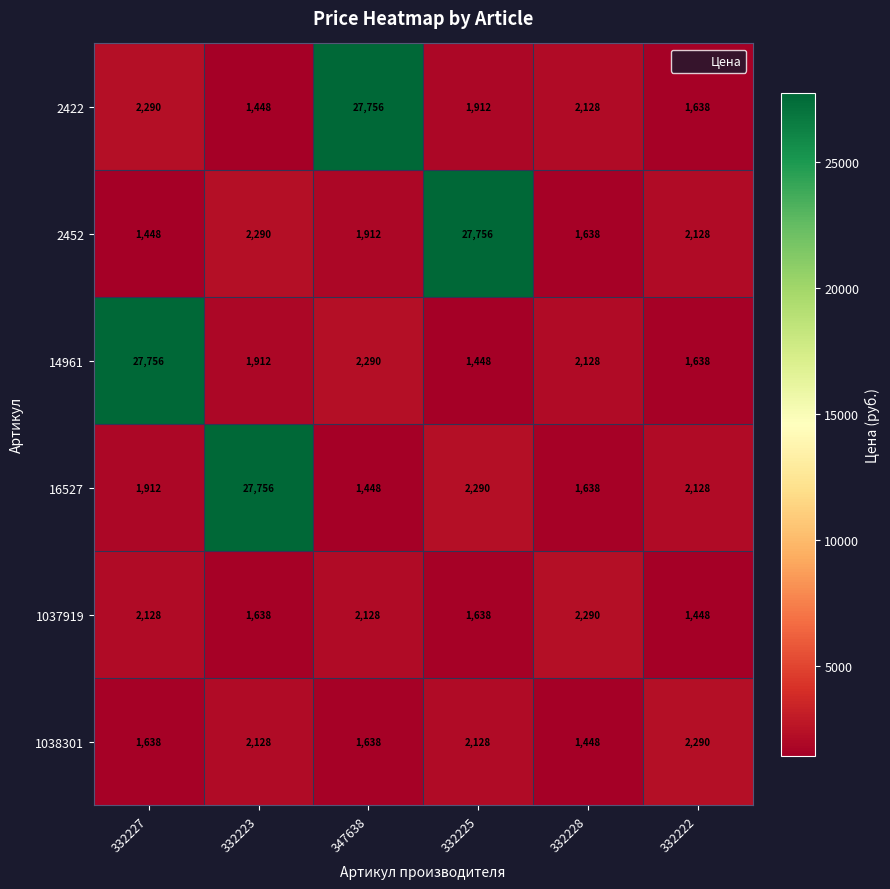

What is the maximum value shown in the chart?

27756